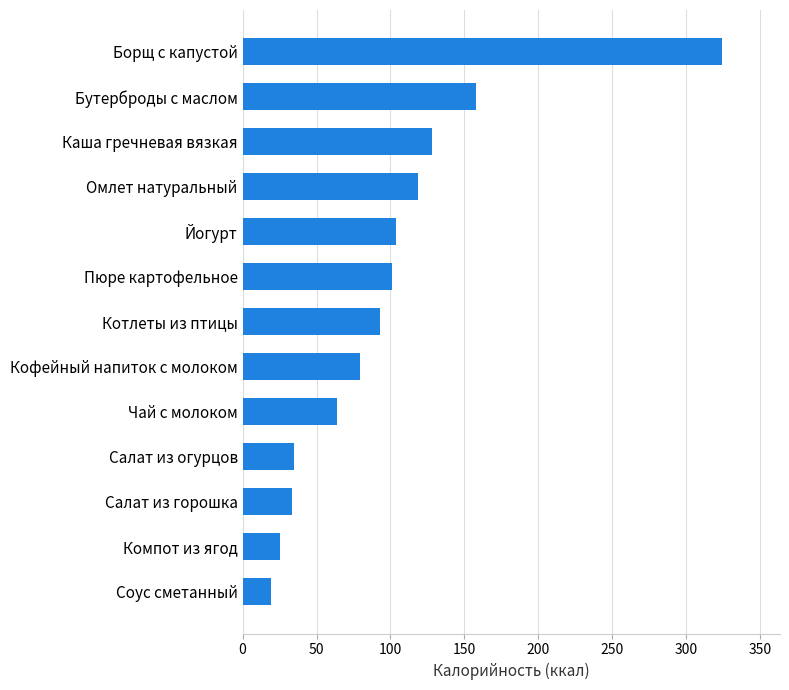

What is the sum of the values at Йогурт and Салат из горошка?

137.5